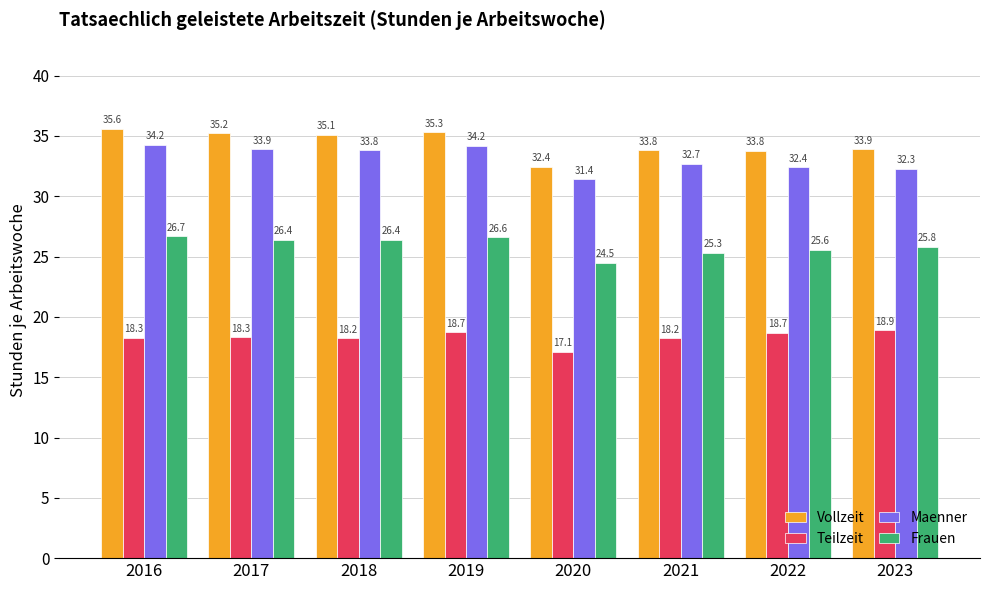

What is the greatest value displayed?

35.6